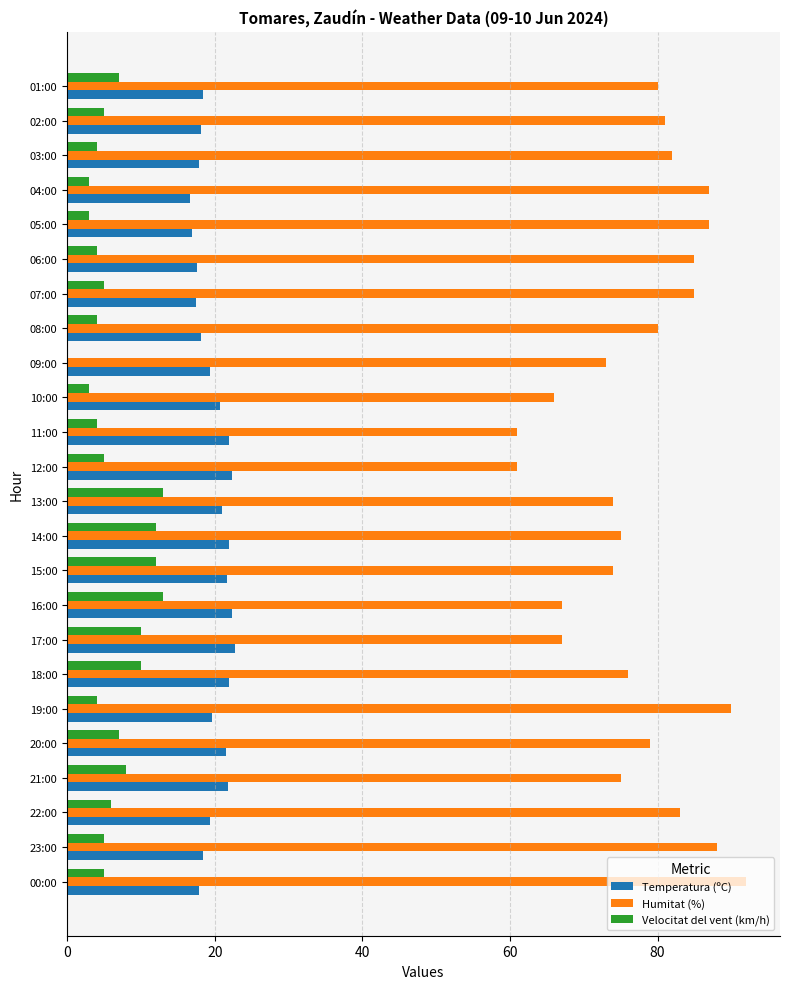

Which series has the largest range (max minus min)?

Humitat (%)